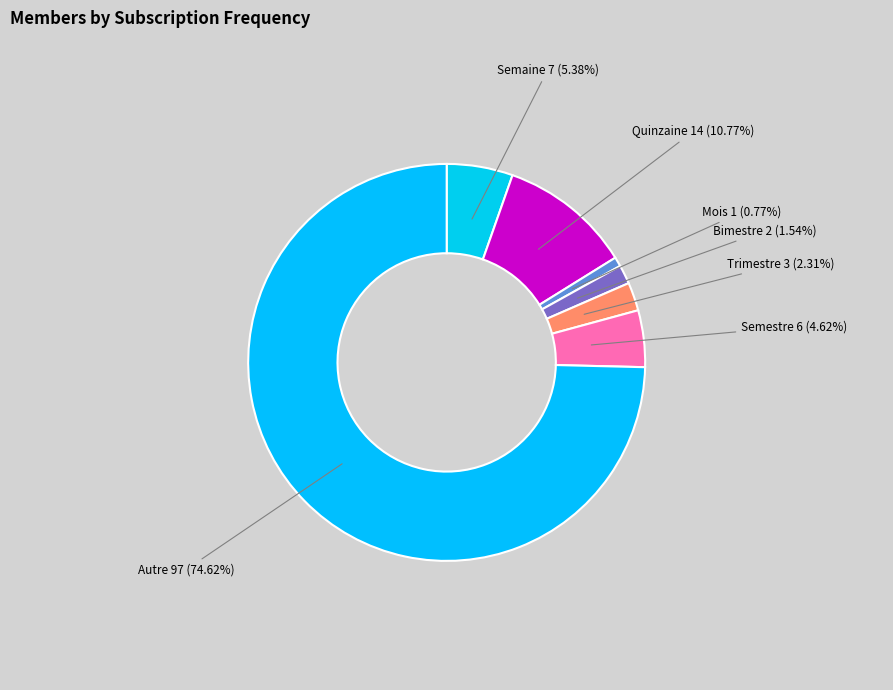

Which slice represents more than half of the pie?

Autre